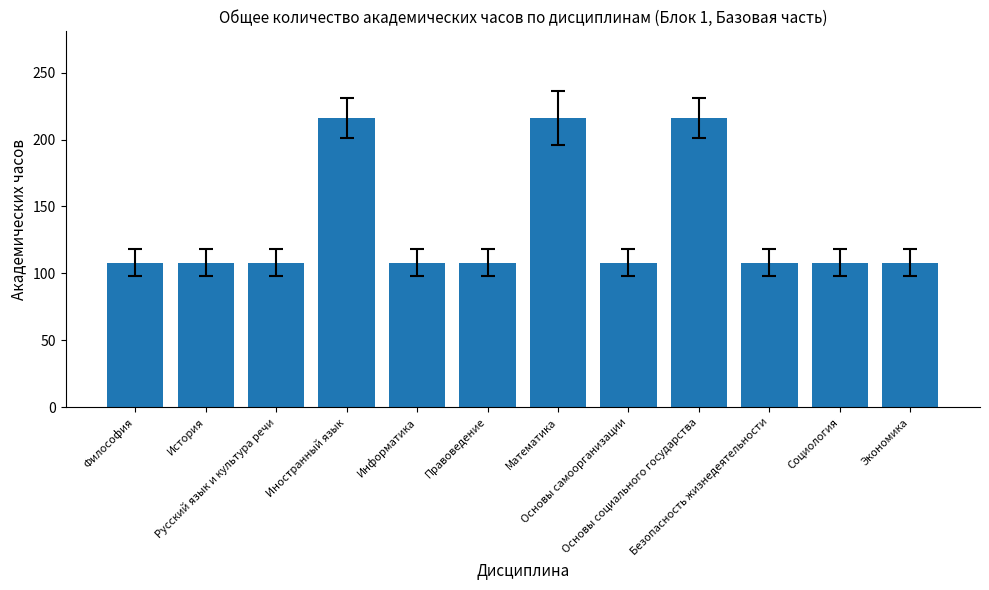

What is the difference between the values at Математика and История?

108